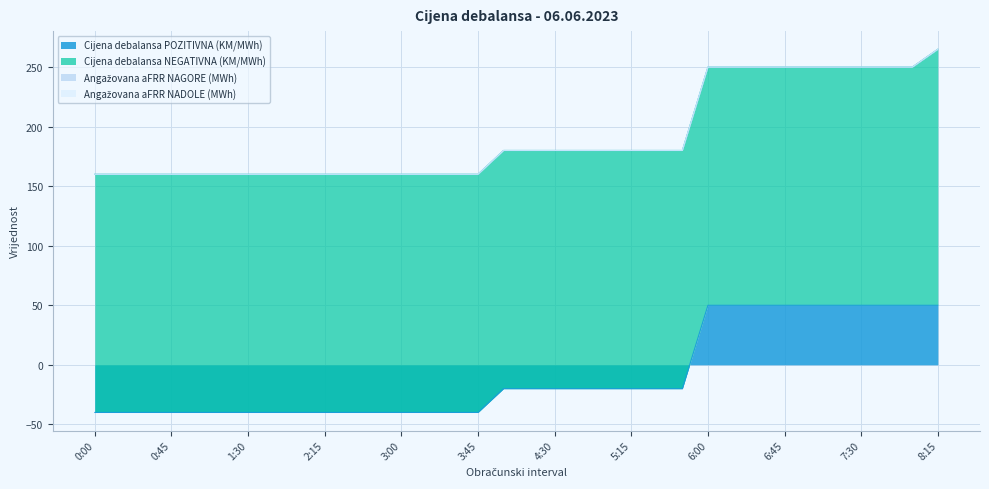

Does the chart display data point markers on the line(s)?

No